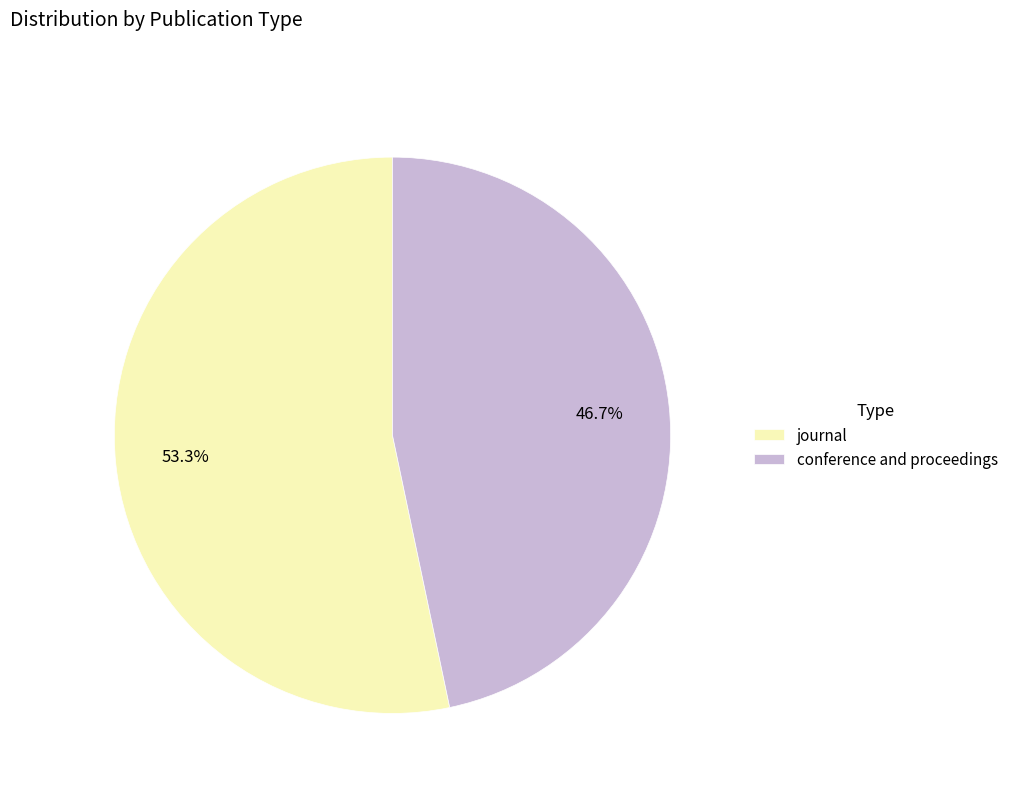

Rank the categories by value from lowest to highest.

conference and proceedings, journal